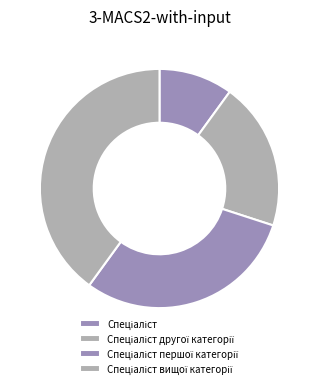

Which slice is the smallest?

Спеціаліст